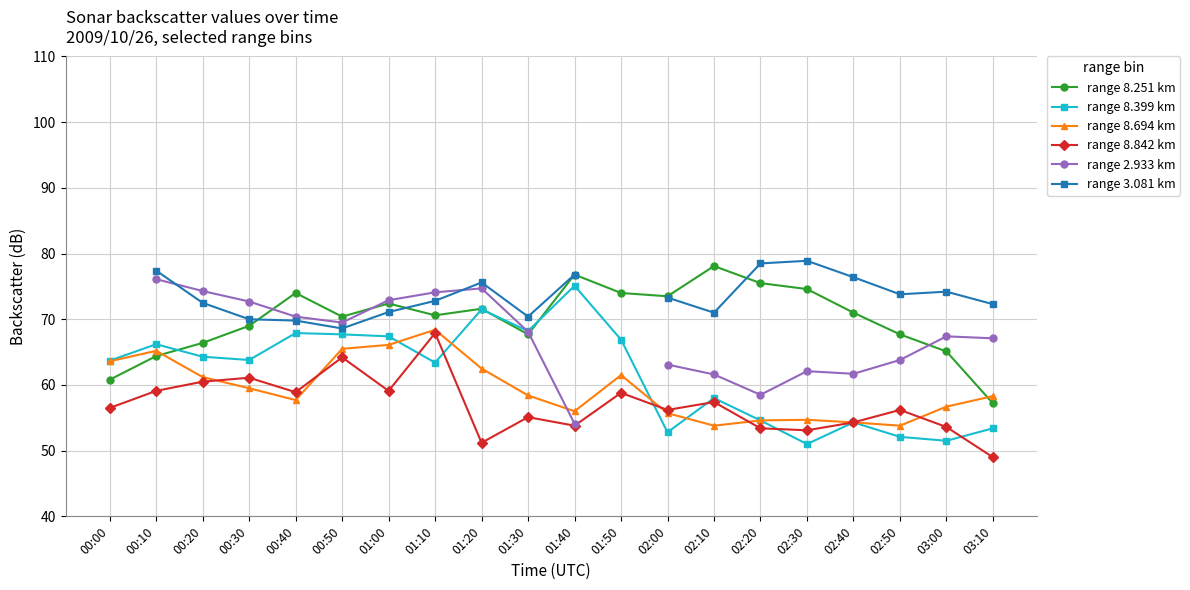

True or false: range 8.842 km has more than 2 interior local peaks.

True